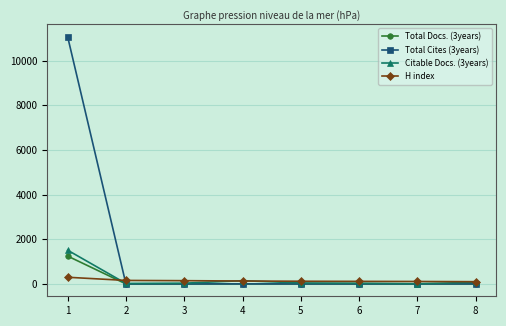

Which series ends up on top after the final intersection of Total Cites (3years) and H index?

H index